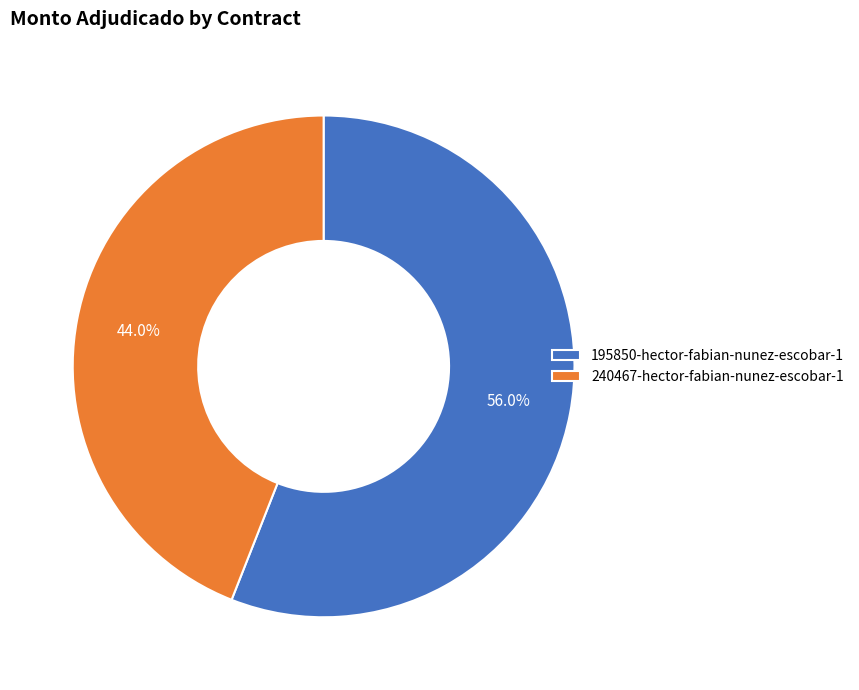

What is the total percentage of 195850-hector-fabian-nunez-escobar-1 and 240467-hector-fabian-nunez-escobar-1?

100.0%